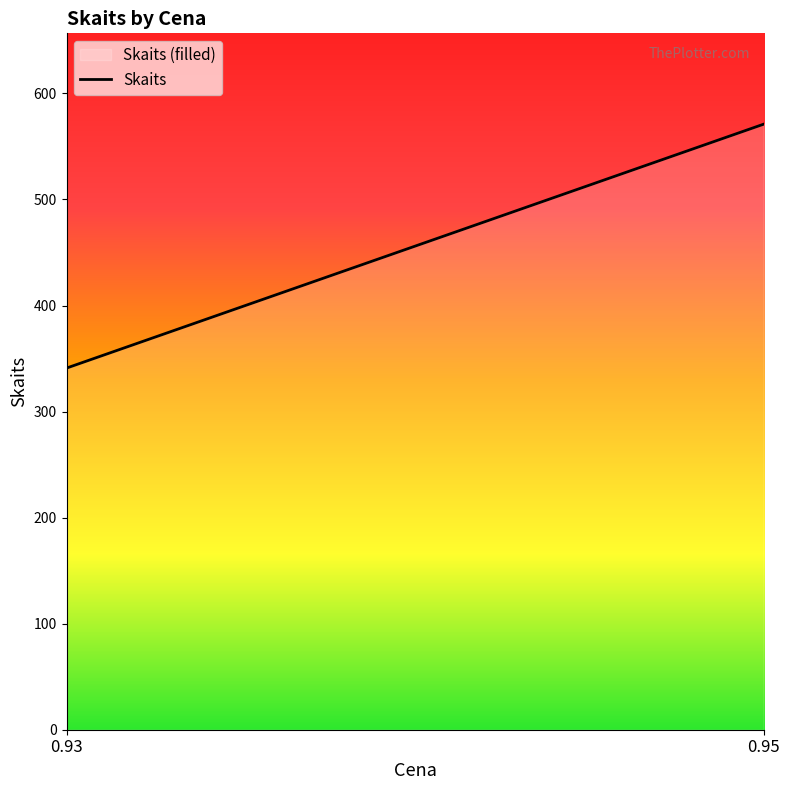

What is the minimum value shown in the chart?

341